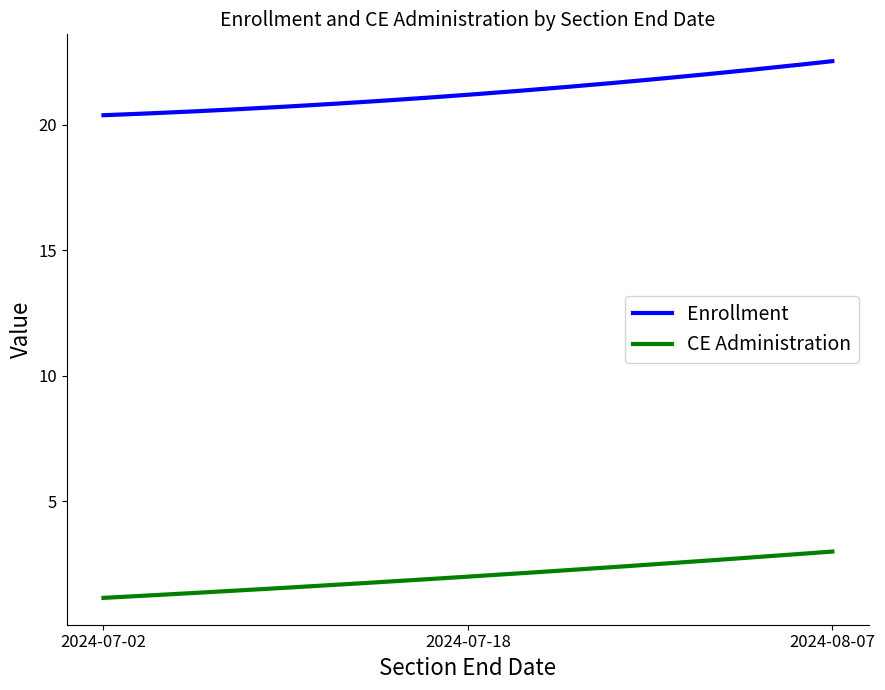

True or false: Enrollment and CE Administration cross at least once.

False